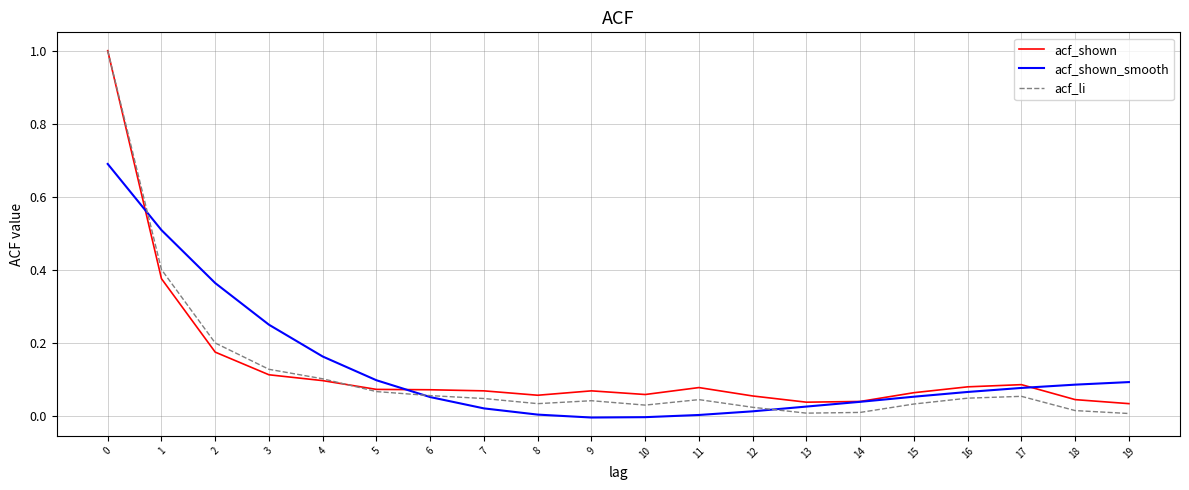

Is this an area chart (filled region under the line)?

No